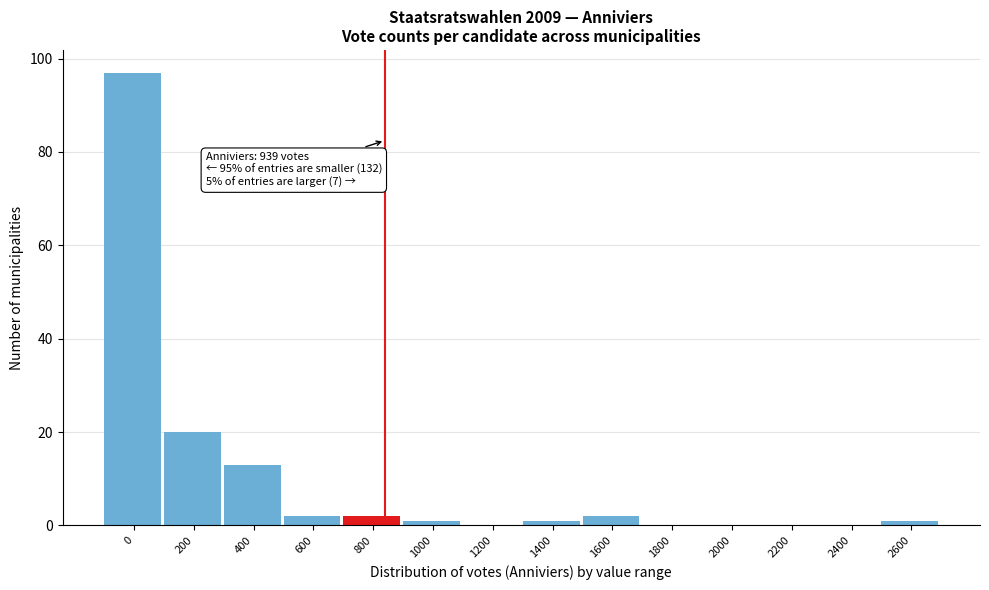

Reading left to right, extract all data points from this chart.

0=97	200=20	400=13	600=2	800=2	1000=1	1200=0	1400=1	1600=2	1800=0	2000=0	2200=0	2400=0	2600=1